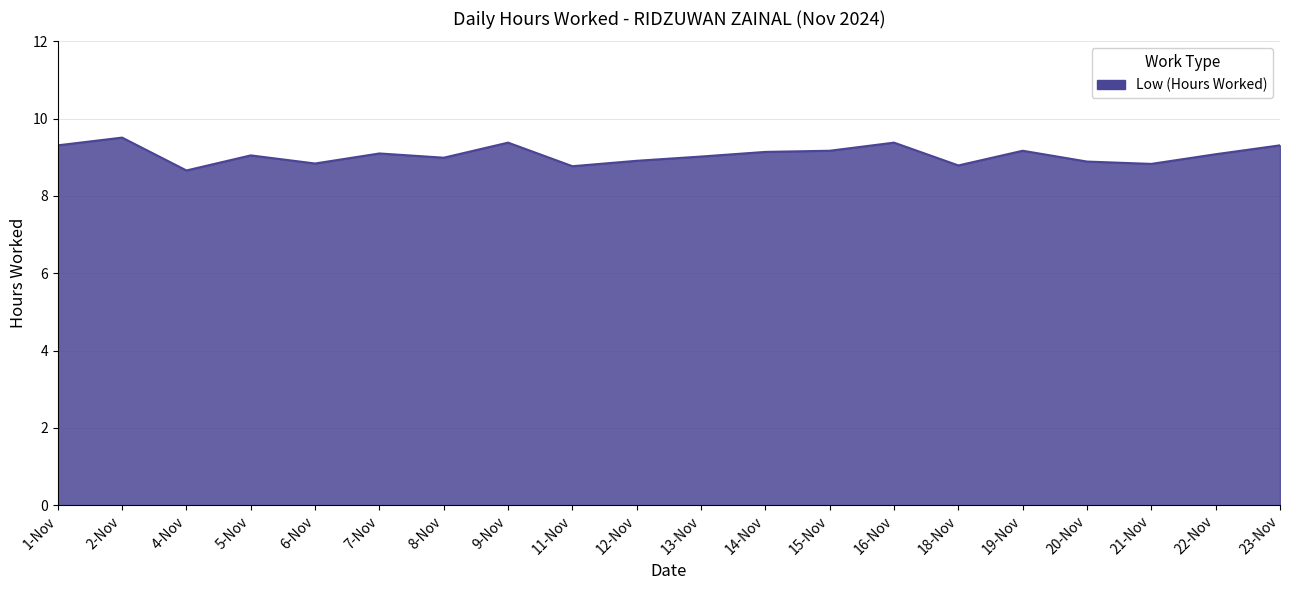

True or false: the data shows 8.8 at 21-Nov.

True